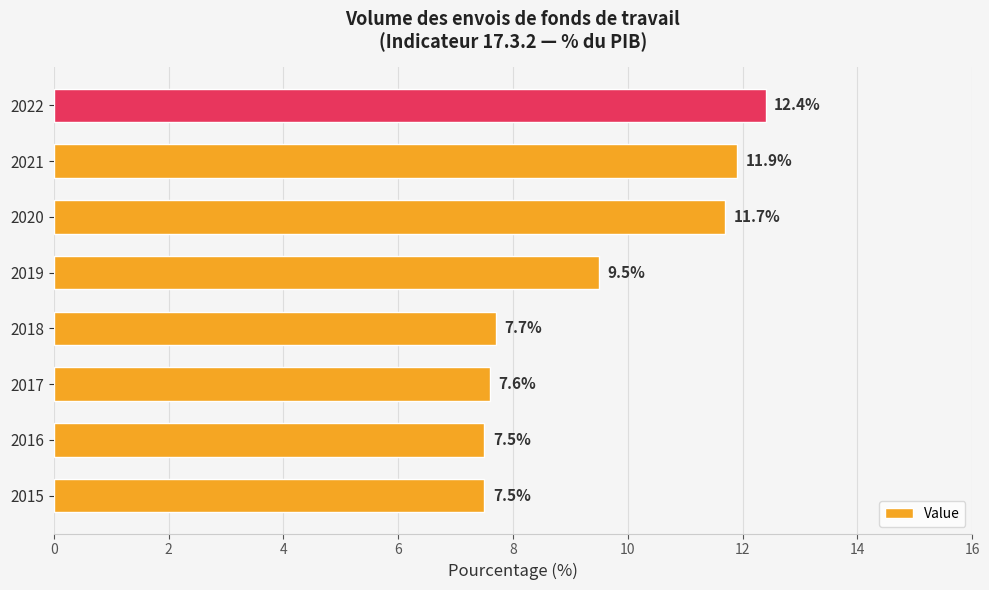

Where is the data nearest to the value 9?

2019